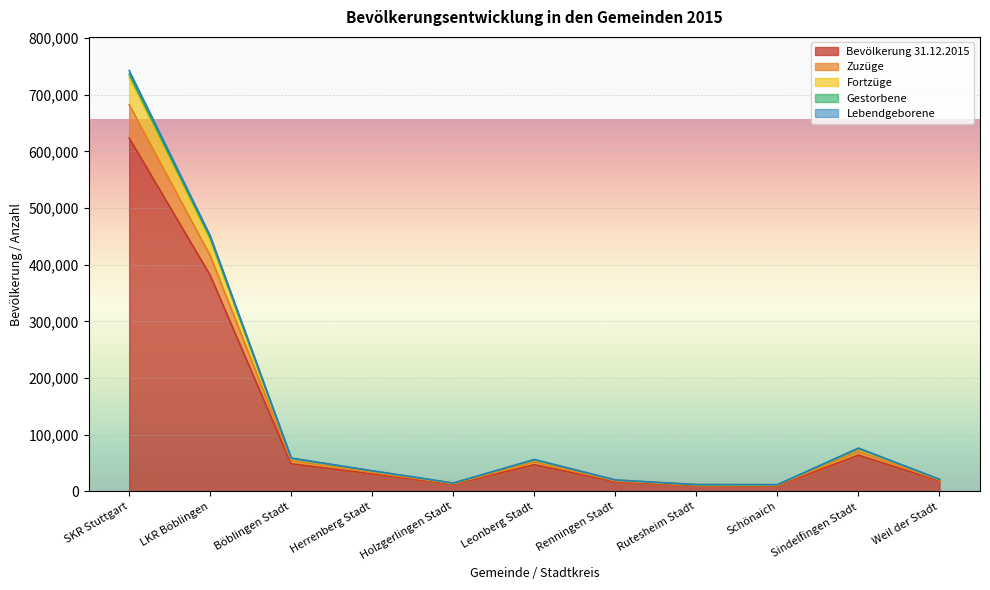

At which category is the sum across all series the highest?

SKR Stuttgart